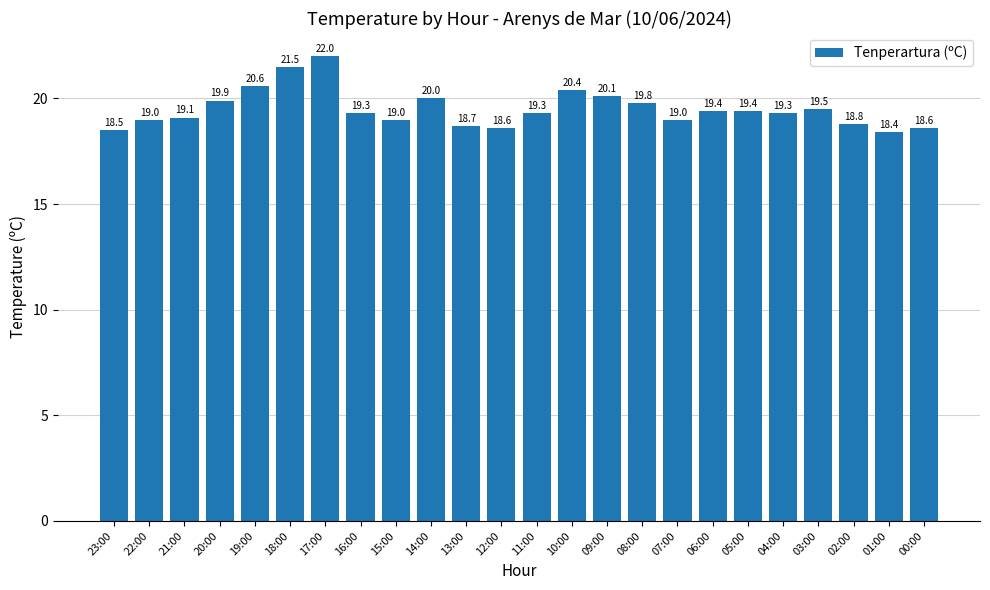

Which category has the lowest value across all series?

01:00